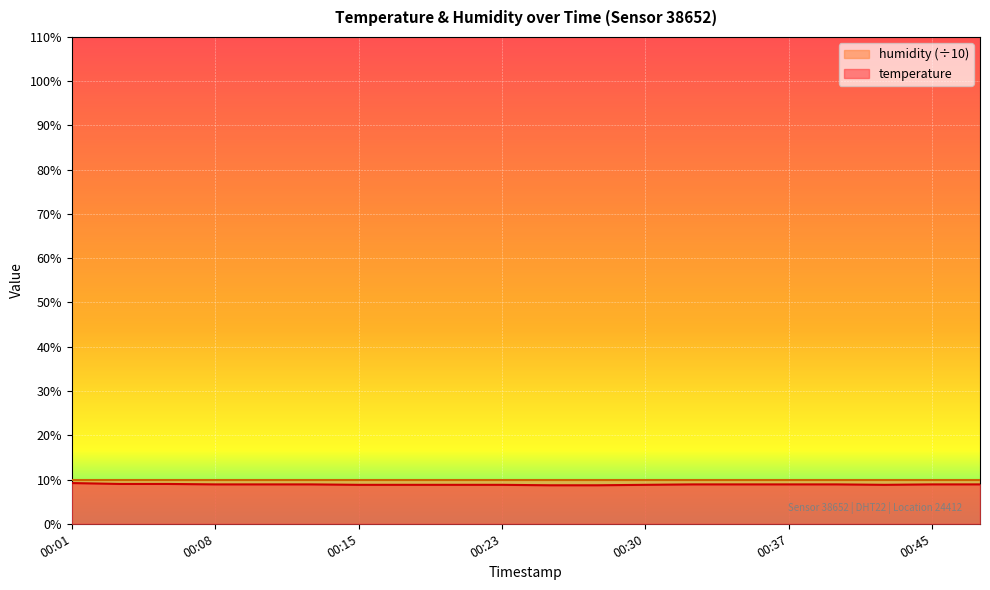

Reading left to right, what are all the values shown in this chart?

9.2	9.0	9.0	8.9	8.9	8.9	8.8	8.8	8.8	8.8	8.7	8.7	8.8	8.9	8.9	8.9	8.9	8.8	8.9	8.9